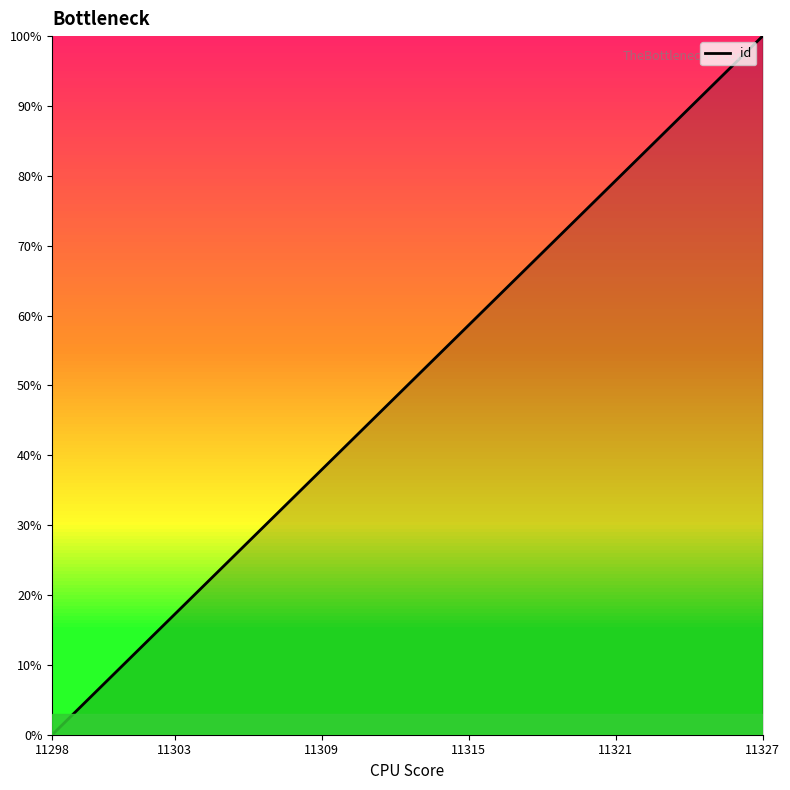

What is the difference between the maximum and minimum values?

100.0